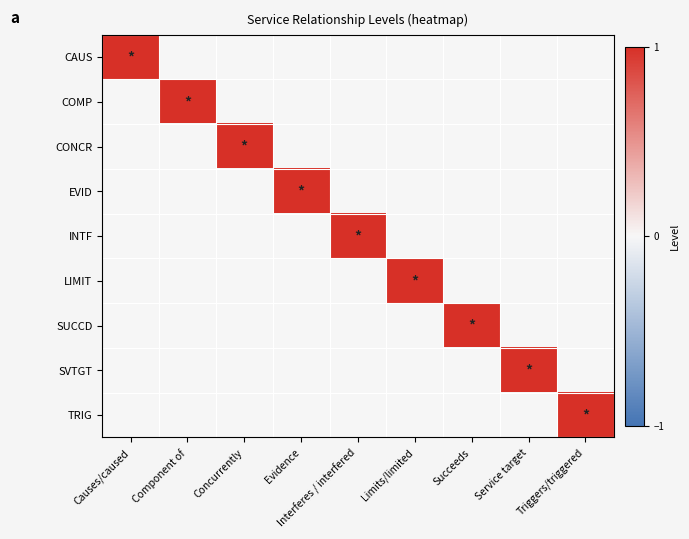

Between Causes/caused and Interferes / interfered, which series saw the biggest shift?

CAUS